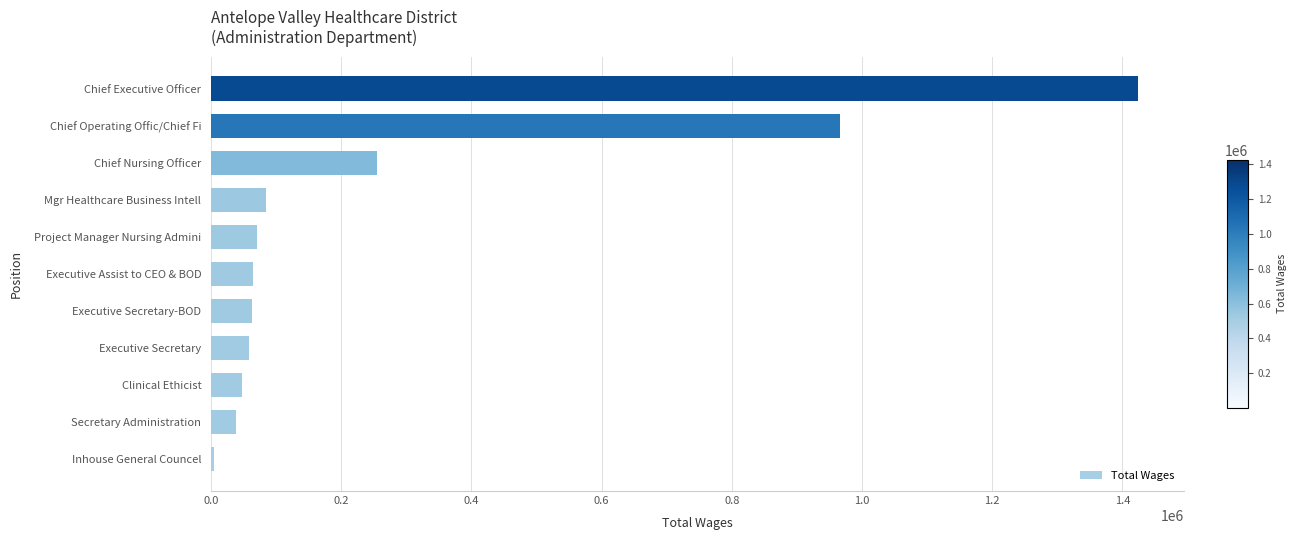

What is the change in value from Chief Nursing Officer to Chief Operating Offic/Chief Fi?

+711744